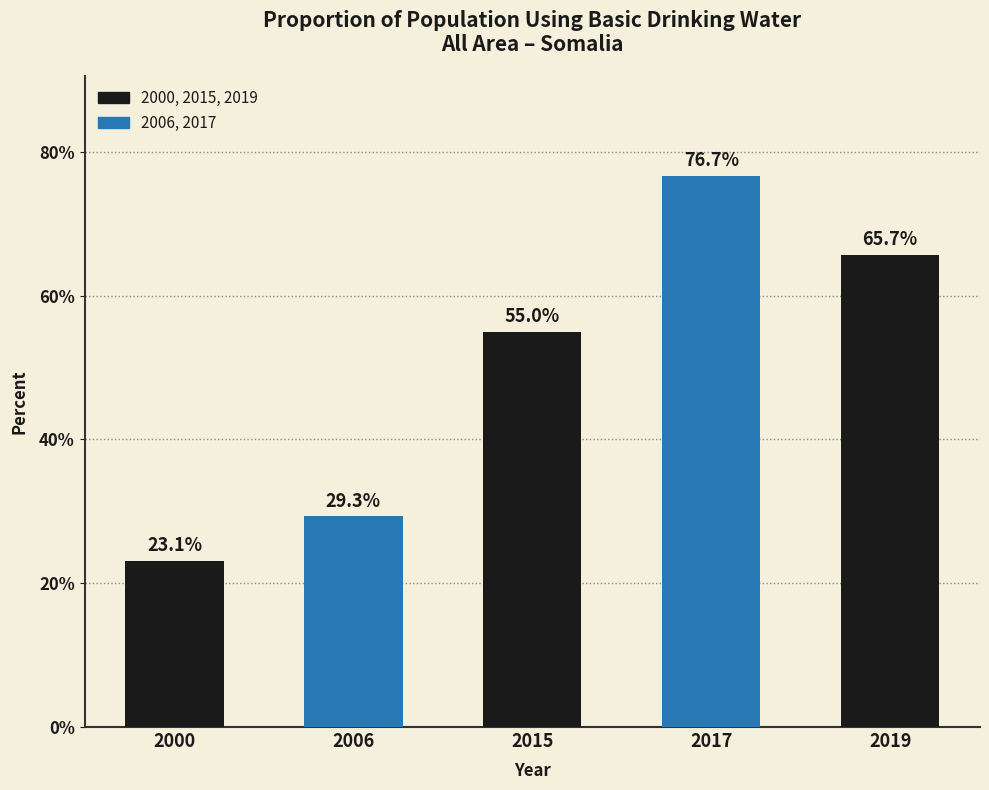

Are the bars grouped side by side (vs. stacked)?

No